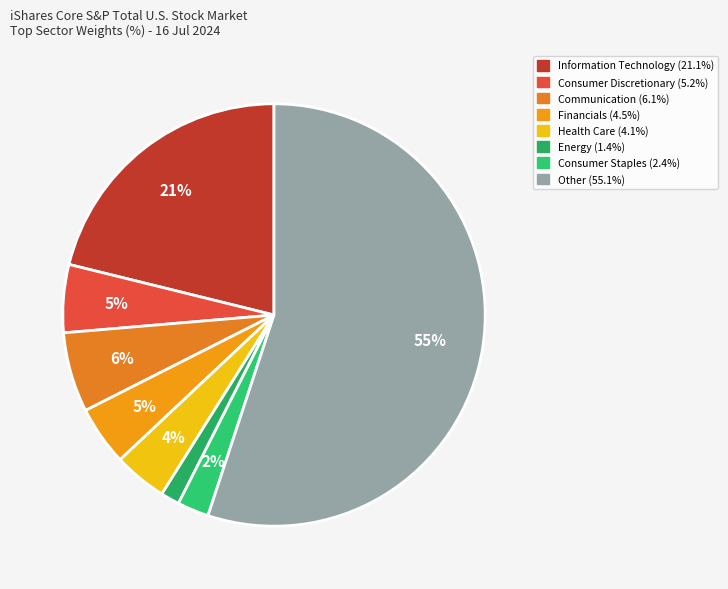

How many segments does this pie chart have?

8